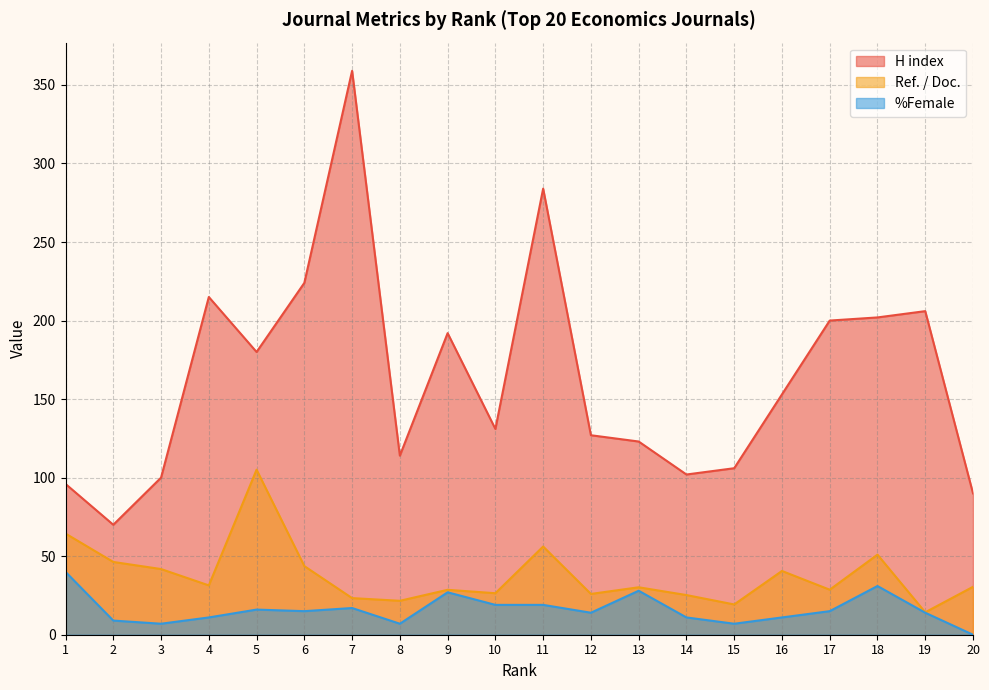

What is the maximum value shown in the chart?

359.0